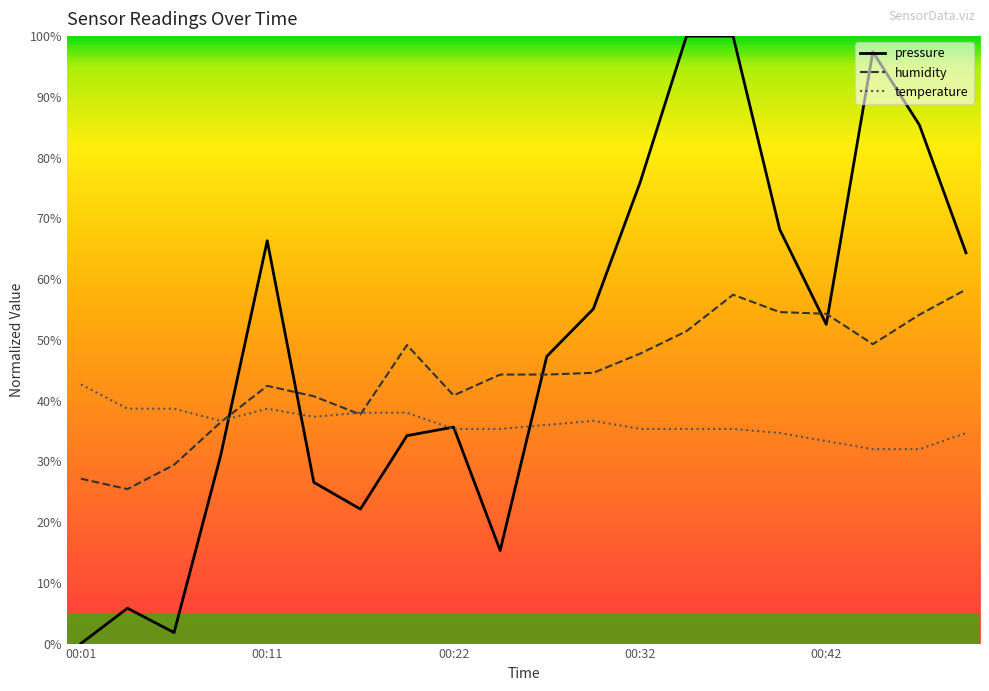

What are all the series names shown in the legend?

pressure, humidity, temperature